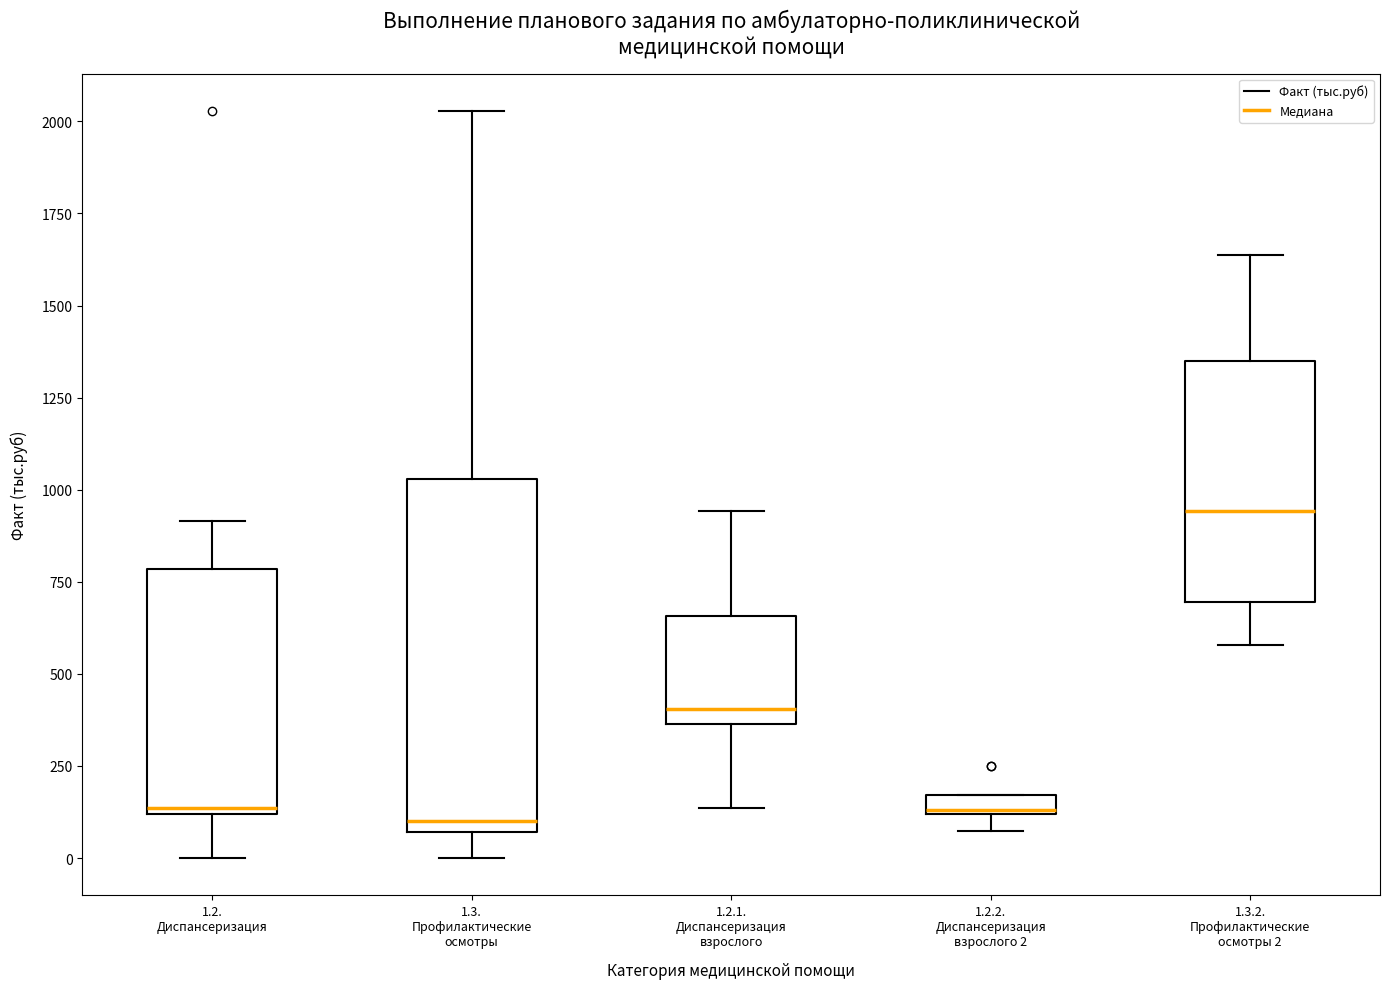

Comparing the boxes themselves (not the whiskers), which one is the tallest?

1.3. Профилактические осмотры